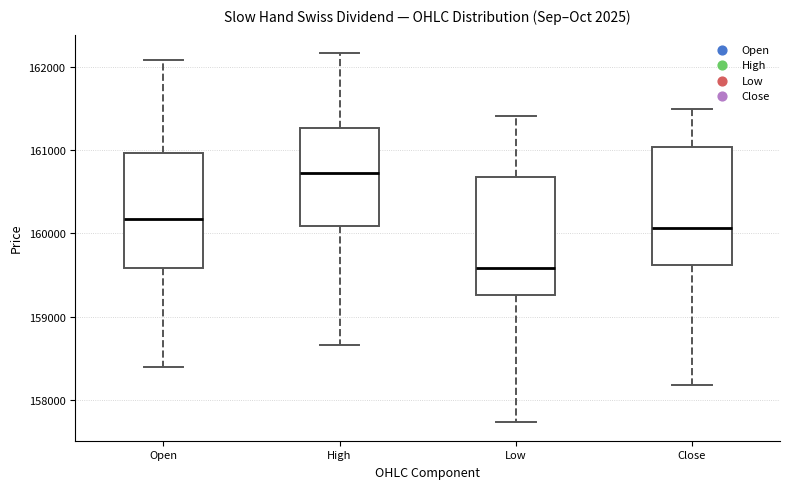

Reading left to right, read every box against the y-axis: the position of its median line, the range the box covers, and the ends of its whiskers. The values are not printed on the chart, so give them approximately, as read against the axis.

Open: median 160200, box 159600 to 161000, whiskers 158400 to 162100
High: median 160700, box 160100 to 161300, whiskers 158700 to 162200
Low: median 159600, box 159300 to 160700, whiskers 157700 to 161400
Close: median 160100, box 159600 to 161000, whiskers 158200 to 161500